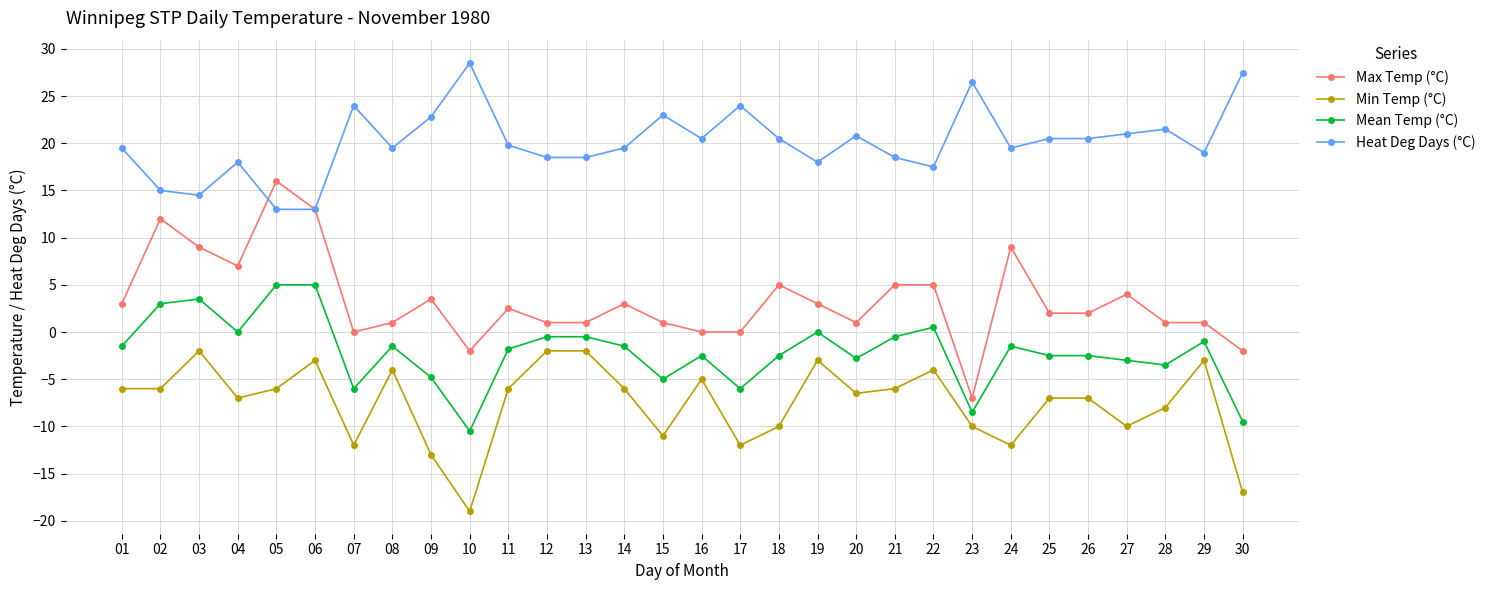

Rank the series by their maximum value, from highest to lowest.

Heat Deg Days (°C), Max Temp (°C), Mean Temp (°C), Min Temp (°C)